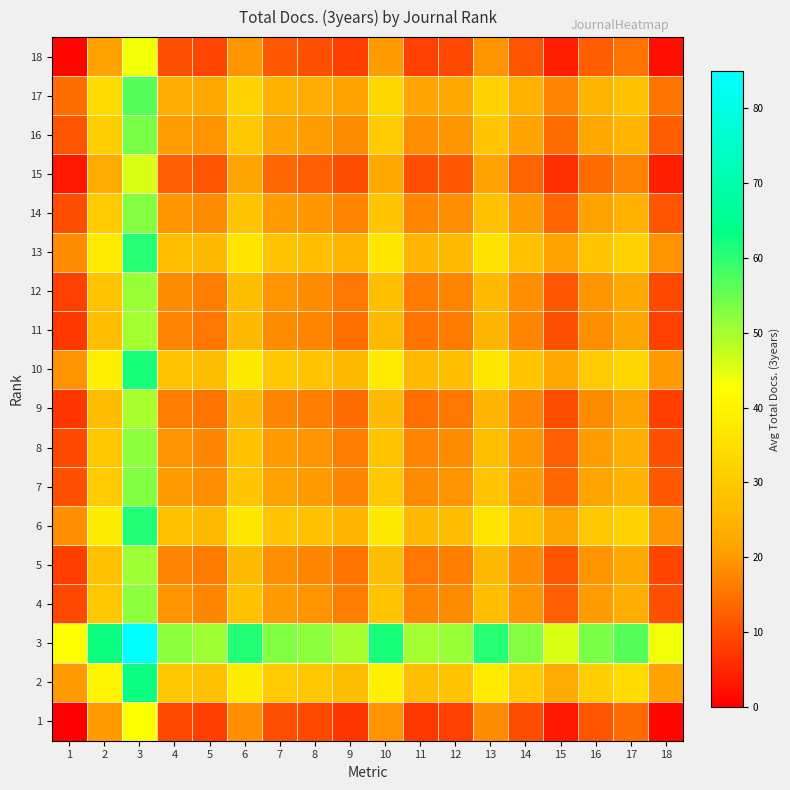

Which has a higher value, 9 or 17?

17